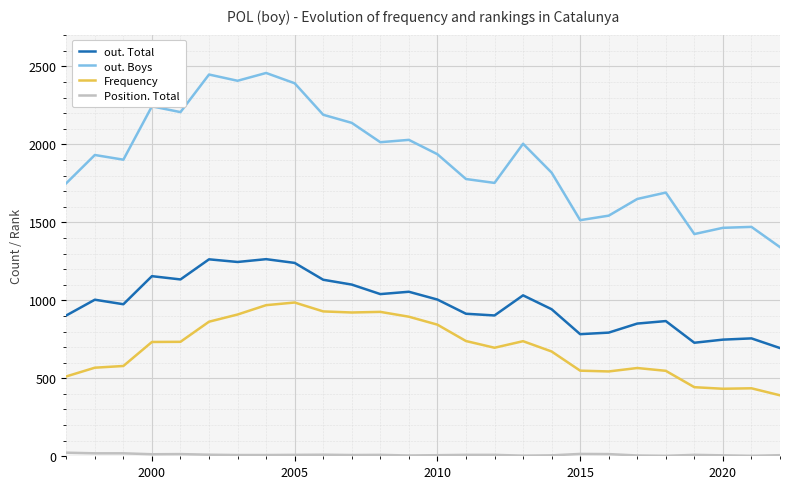

Which series has the largest total across all categories?

out. Boys